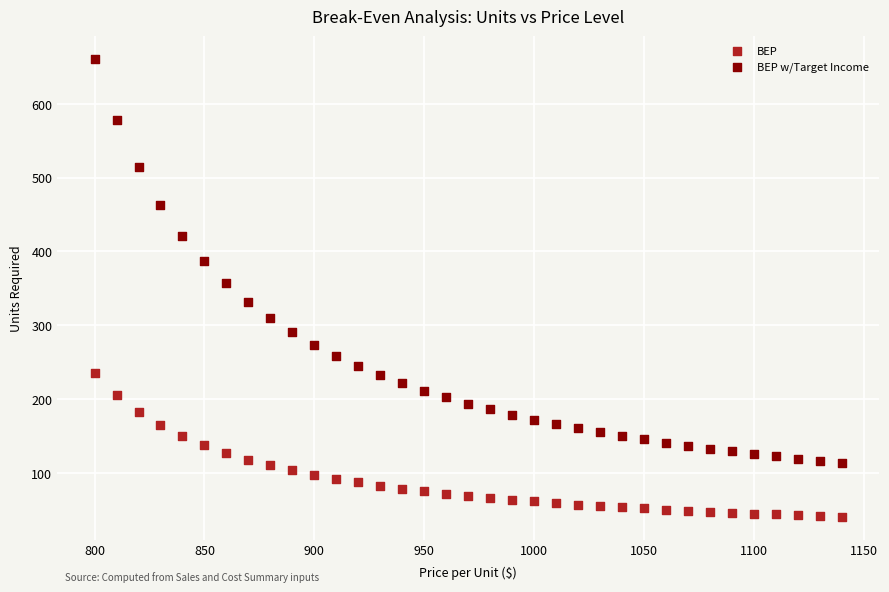

Across all data points, what is the range of X values (max minus min)?

340.0